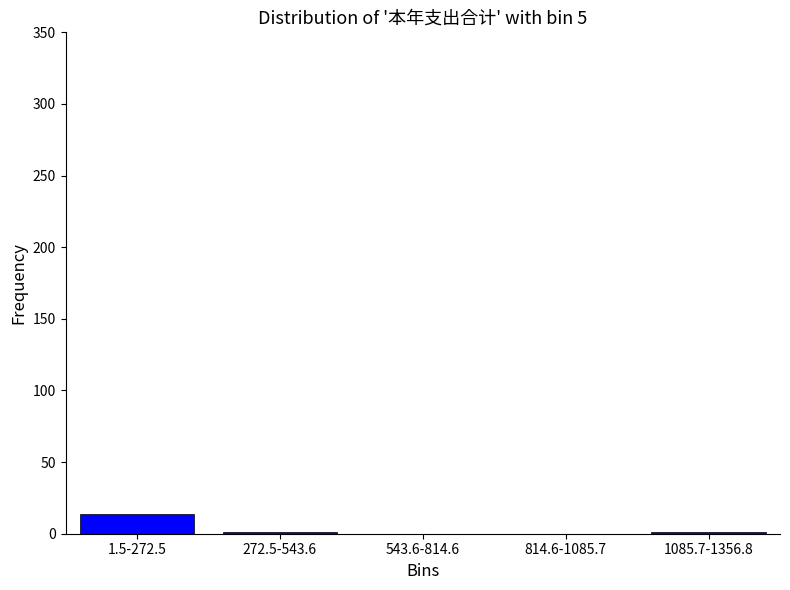

What is the sum of all values?

16